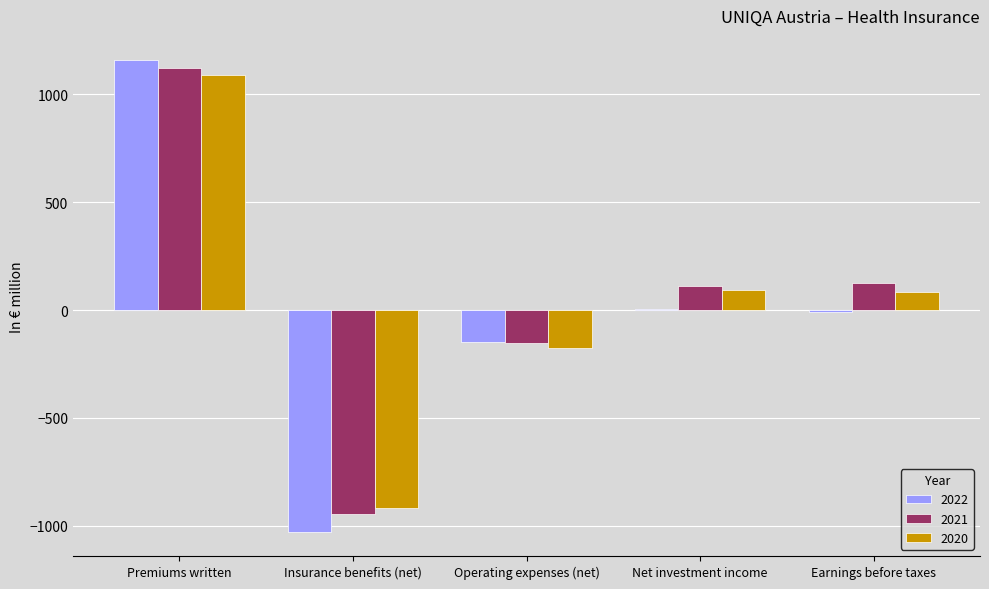

What is the greatest value displayed?

1162.1